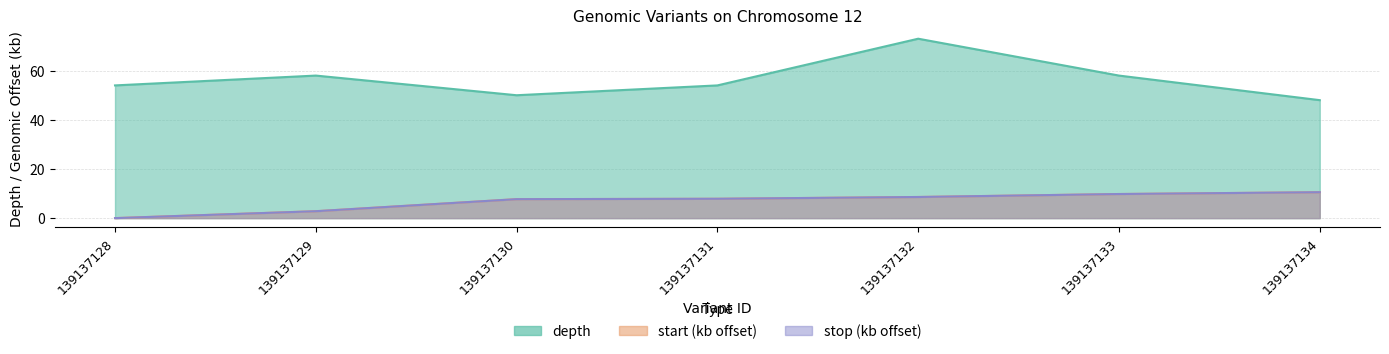

Reading right to left, extract all data points from this chart.

depth: 48.0	58.0	73.0	54.0	50.0	58.0	54.0
stop: 10.5	9.8	8.6	7.9	7.7	2.8	0.0
start: 10.5	9.8	8.6	7.9	7.7	2.8	0.0